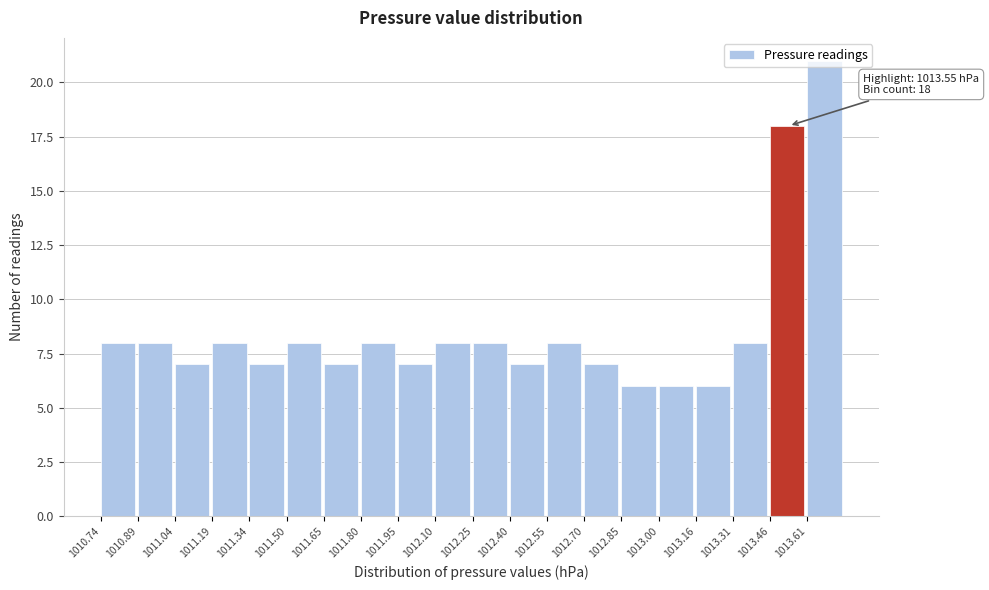

Which range on the x-axis has the tallest bar?

1013.60 to 1013.76